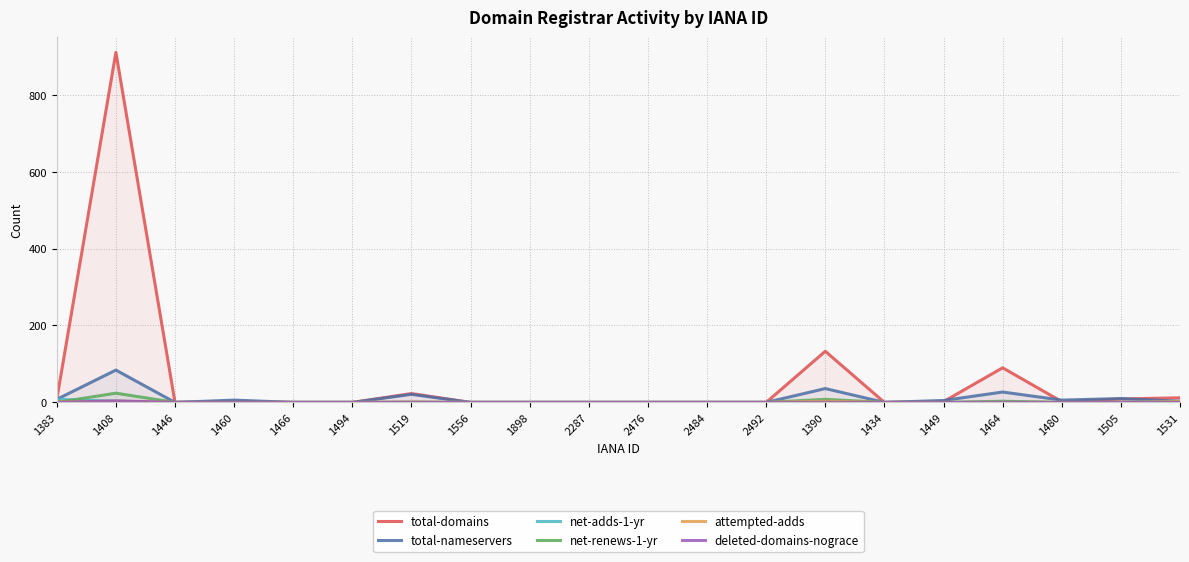

At which category is the sum across all series the highest?

1408